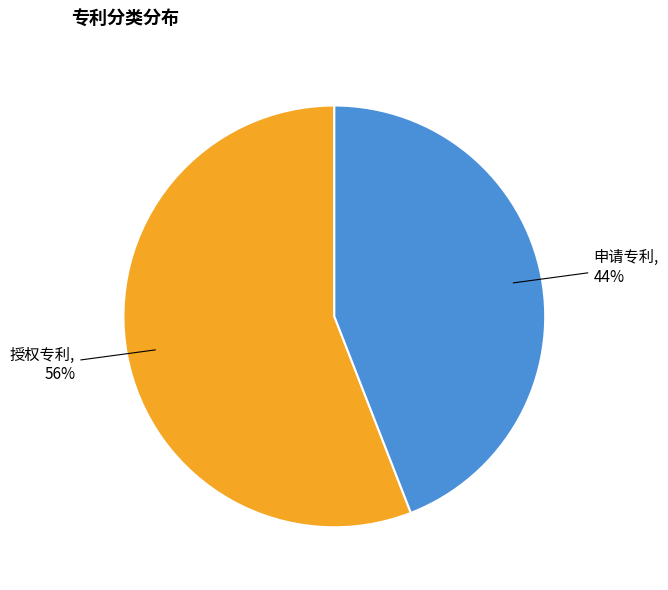

True or false: 授权专利 accounts for 56% of the total.

True